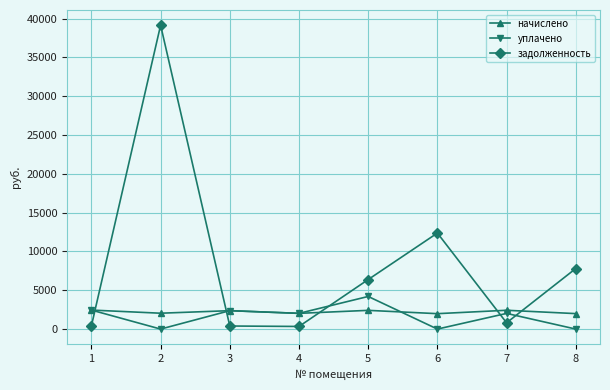

How many interior local peaks does the задолженность series have?

2